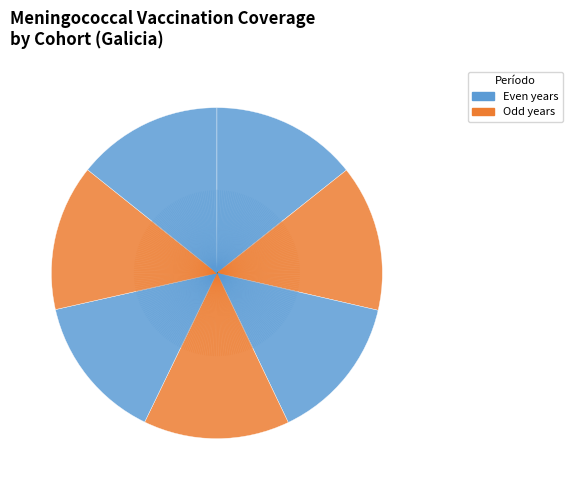

How many segments does this pie chart have?

7